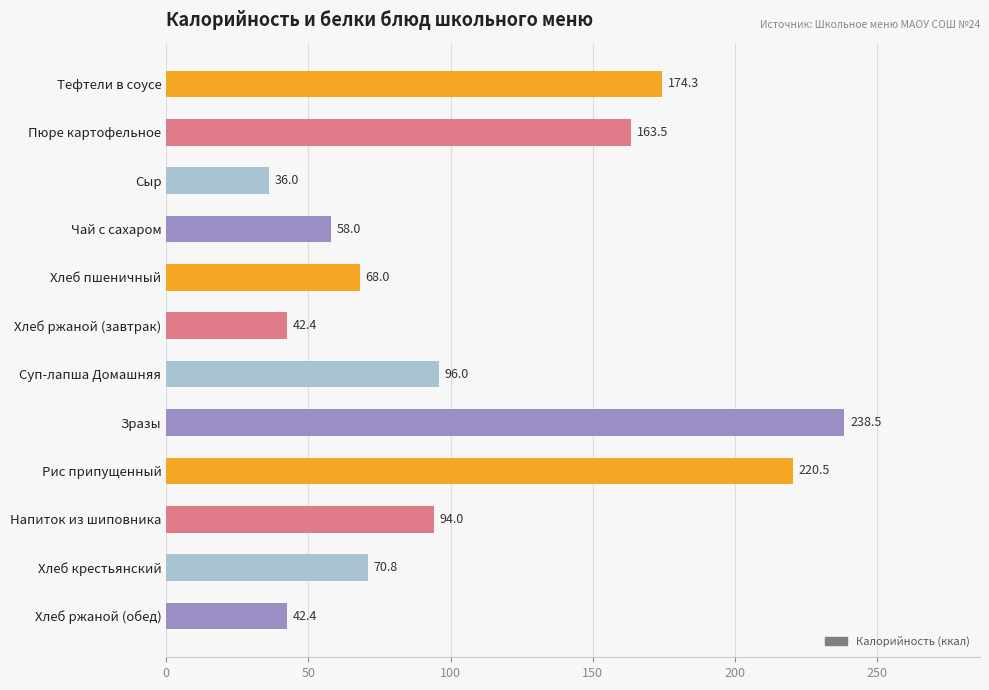

How many categories are shown in the chart?

12